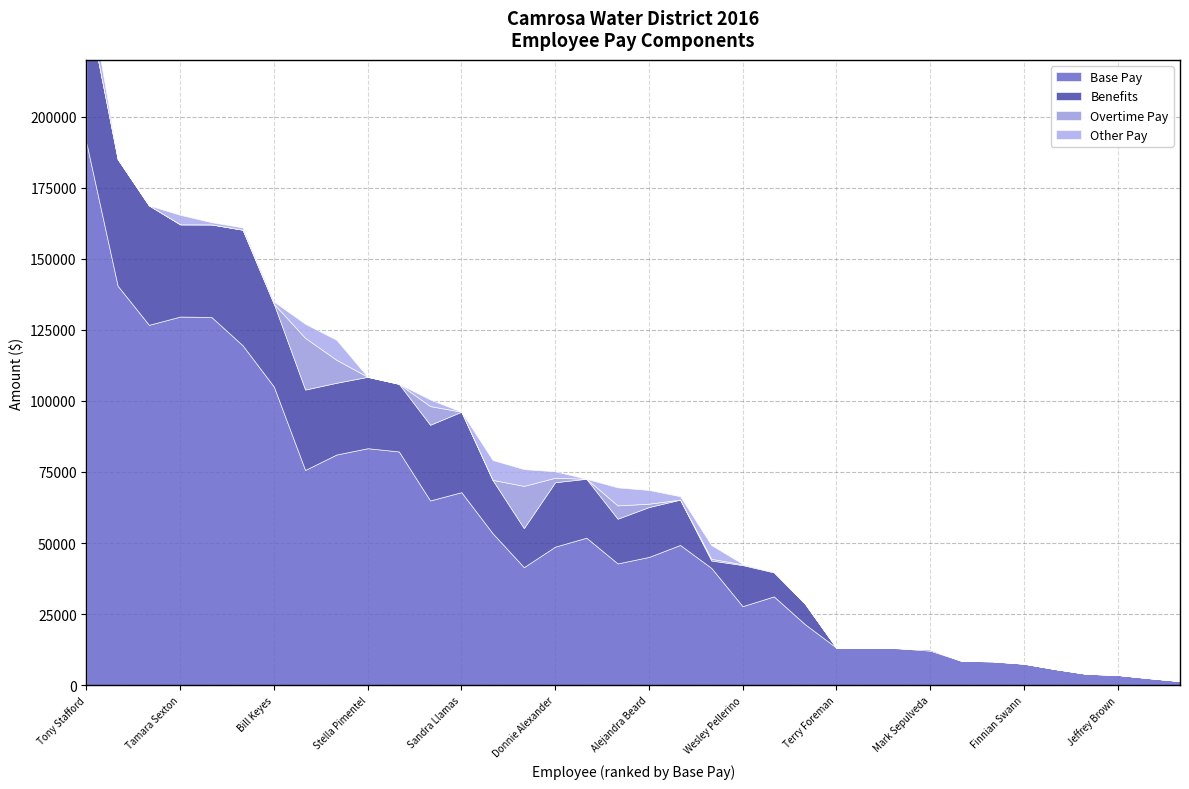

What is the difference between the Benefits values at Timothy Hoag and Tamara Sexton?

32436.8